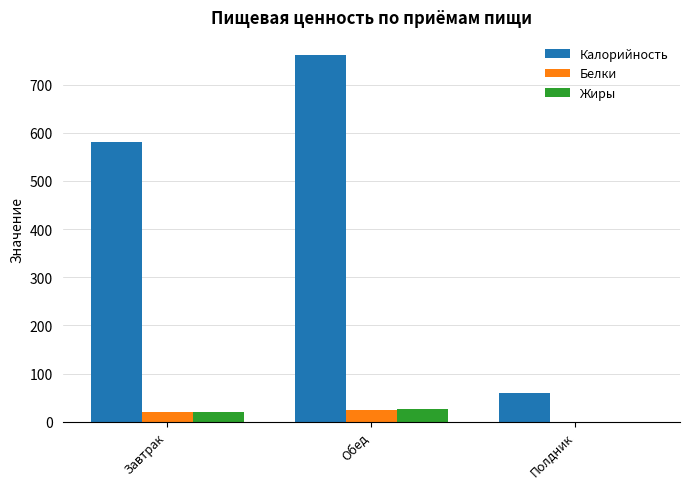

Which series has the largest total across all categories?

Калорийность